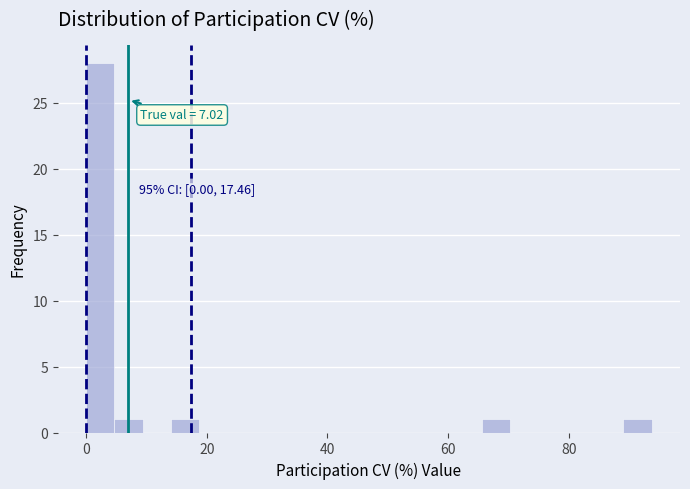

Around what value on the x-axis is the tallest bar? Give the approximate position of its centre, as read against the axis.

2